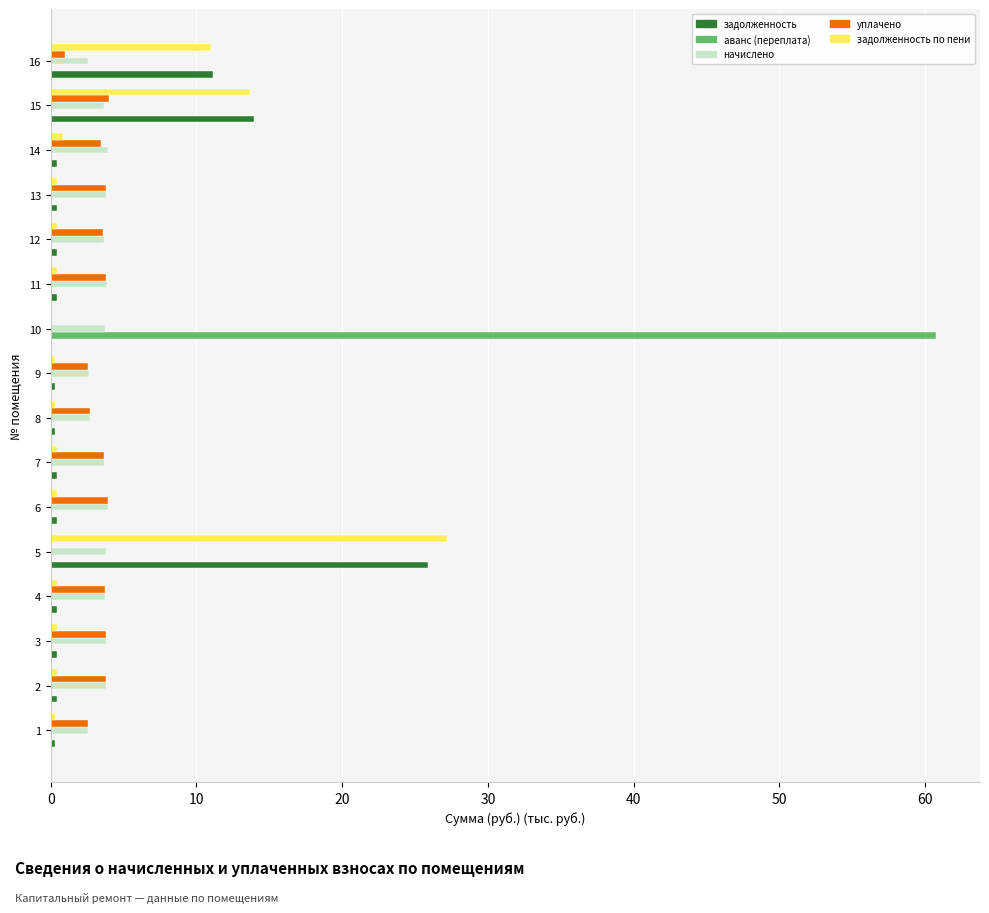

At which category is the sum across all series the highest?

10